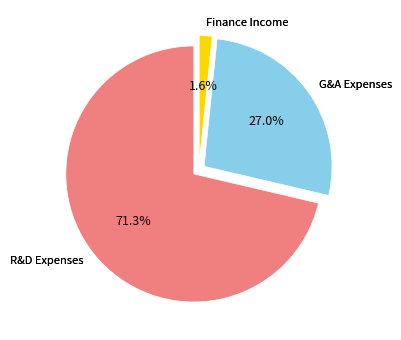

What percentage is the General and administrative expenses slice, to the nearest percent?

27%